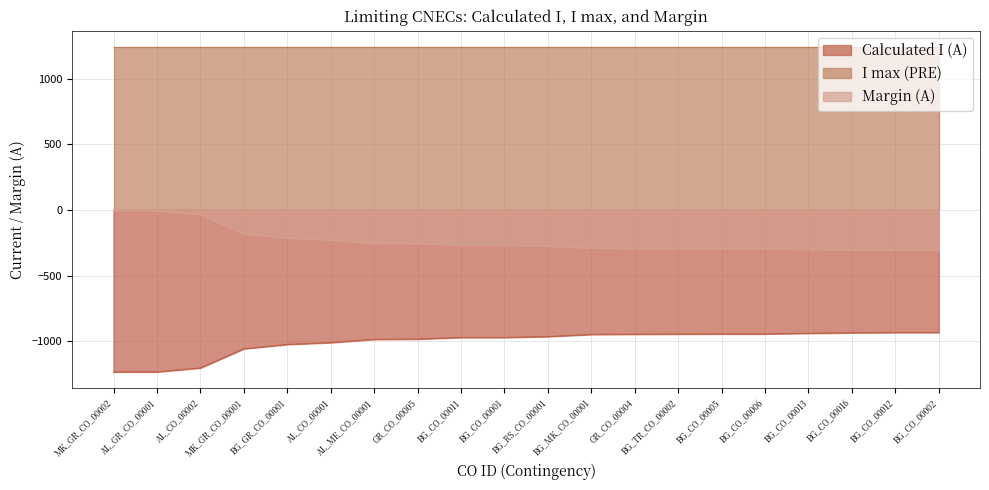

Which series has the largest range (max minus min)?

Calculated I (A)